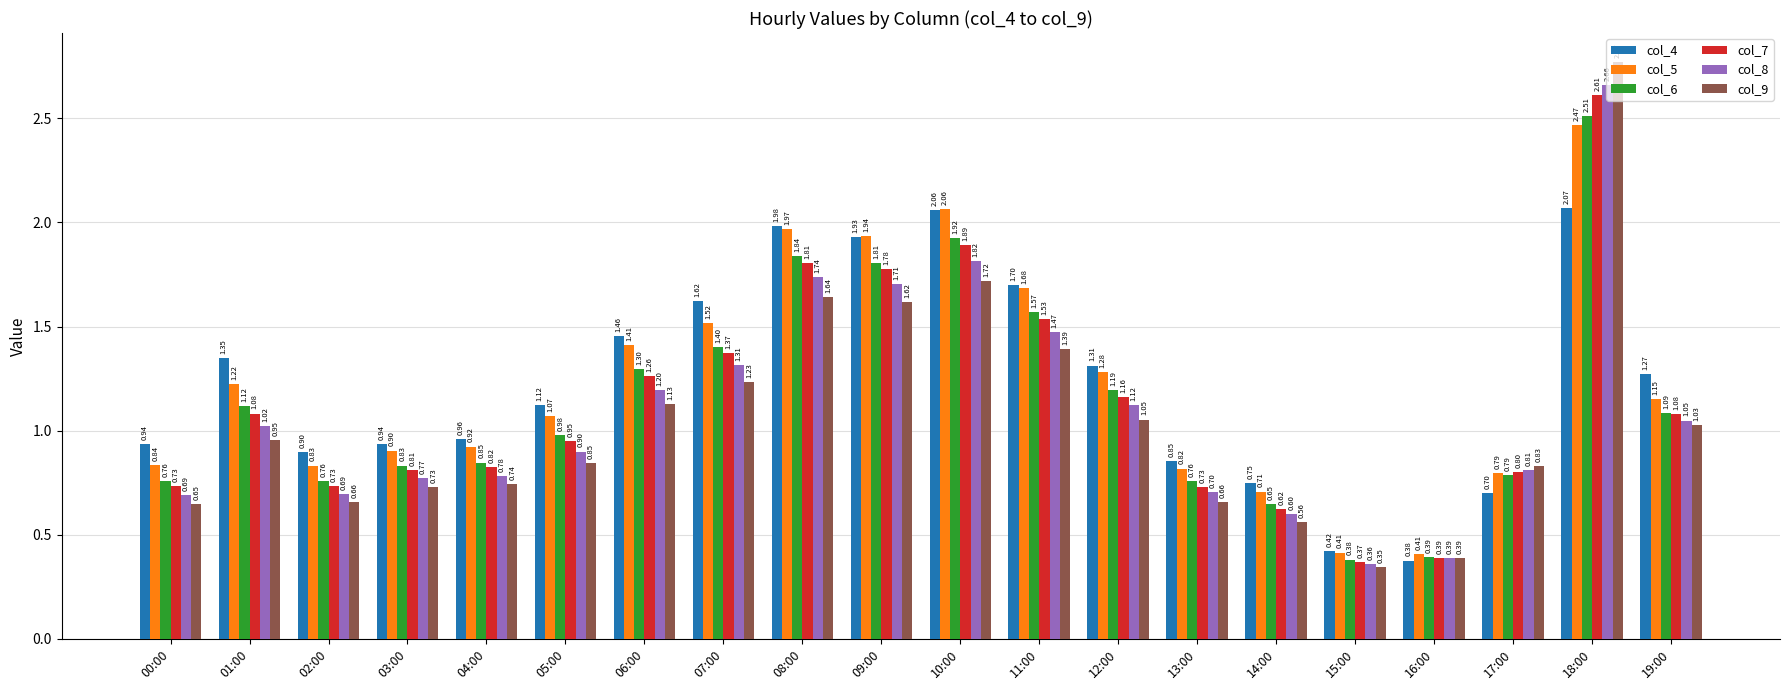

What is the sum of the col_4 values at 14:00 and 15:00?

1.2